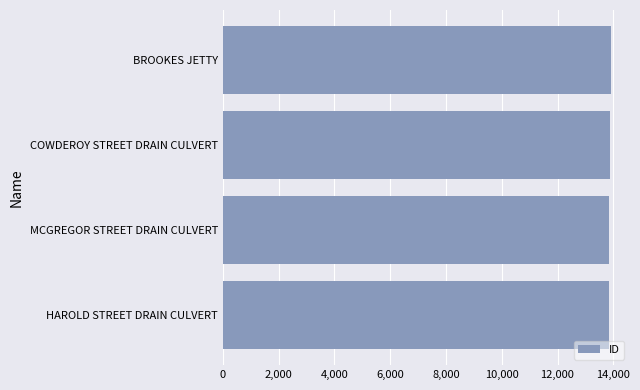

What is the sum of the values at COWDEROY STREET DRAIN CULVERT and HAROLD STREET DRAIN CULVERT?

27759